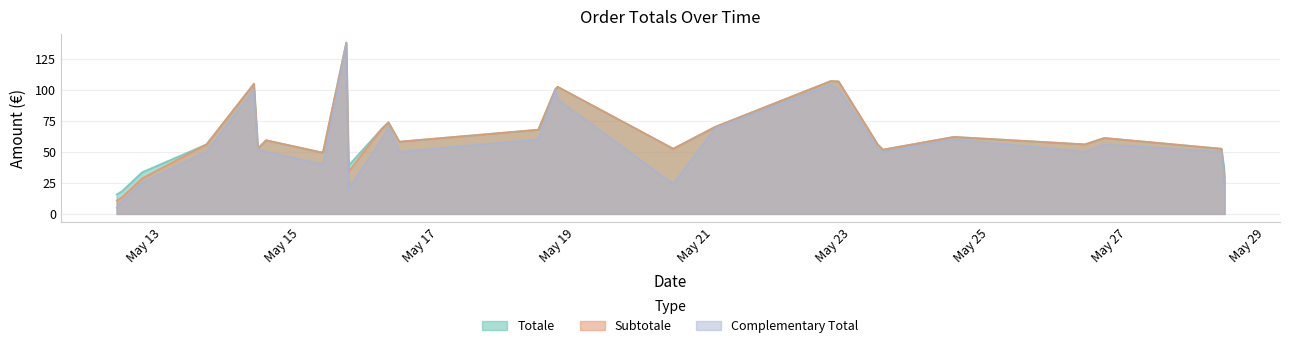

How many lines are shown in the chart?

3